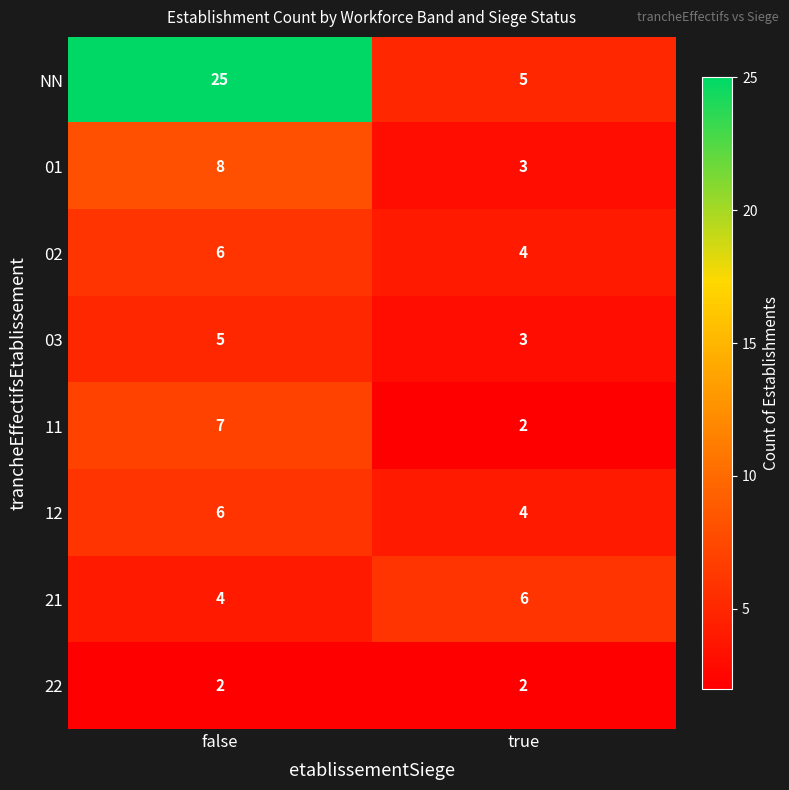

How many categories are shown in the chart?

2